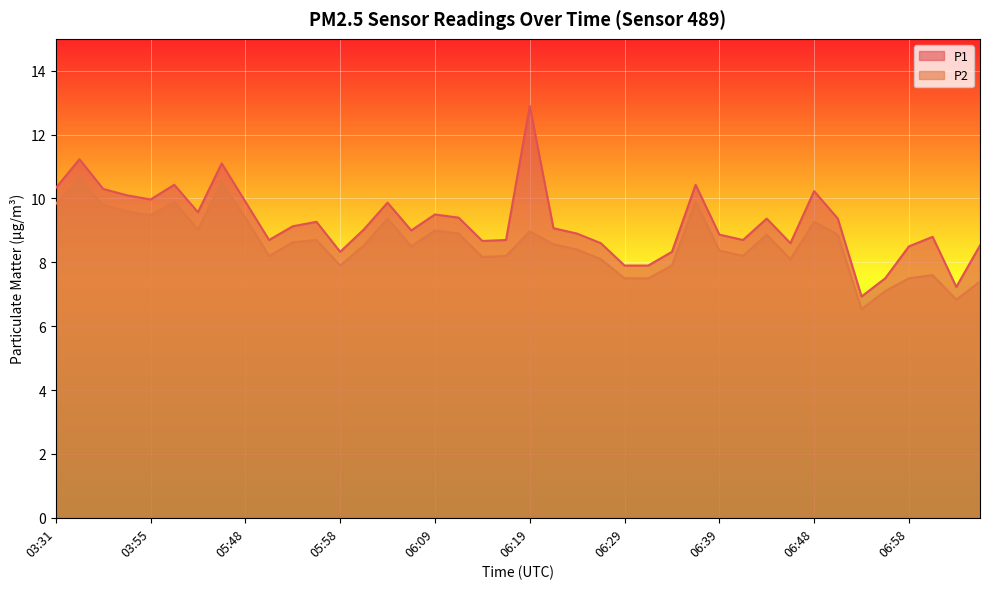

Reading left to right, list all the values displayed in this chart.

P1: 10.3	11.2	10.3	10.1	10.0	10.4	9.6	11.1	9.9	8.7	9.1	9.3	8.3	9.0	9.9	9.0	9.5	9.4	8.7	8.7	12.9	9.1	8.9	8.6	7.9	7.9	8.3	10.4	8.9	8.7	9.4	8.6	10.2	9.4	6.9	7.5	8.5	8.8	7.2	8.5
P2: 9.8	10.6	9.8	9.6	9.5	9.9	9.0	10.5	9.4	8.2	8.6	8.7	7.9	8.5	9.4	8.5	9.0	8.9	8.2	8.2	9.0	8.6	8.4	8.1	7.5	7.5	7.9	9.9	8.4	8.2	8.9	8.1	9.3	8.9	6.5	7.1	7.5	7.6	6.8	7.4